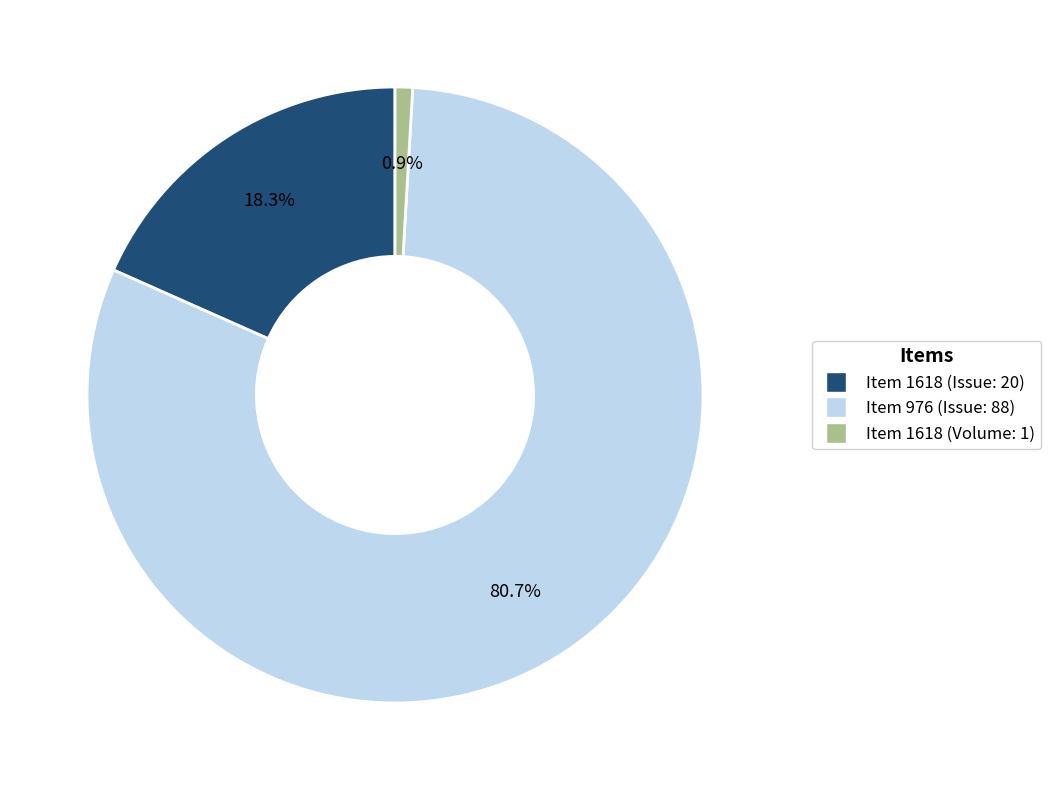

Is there any slice that represents more than half of the pie?

Yes